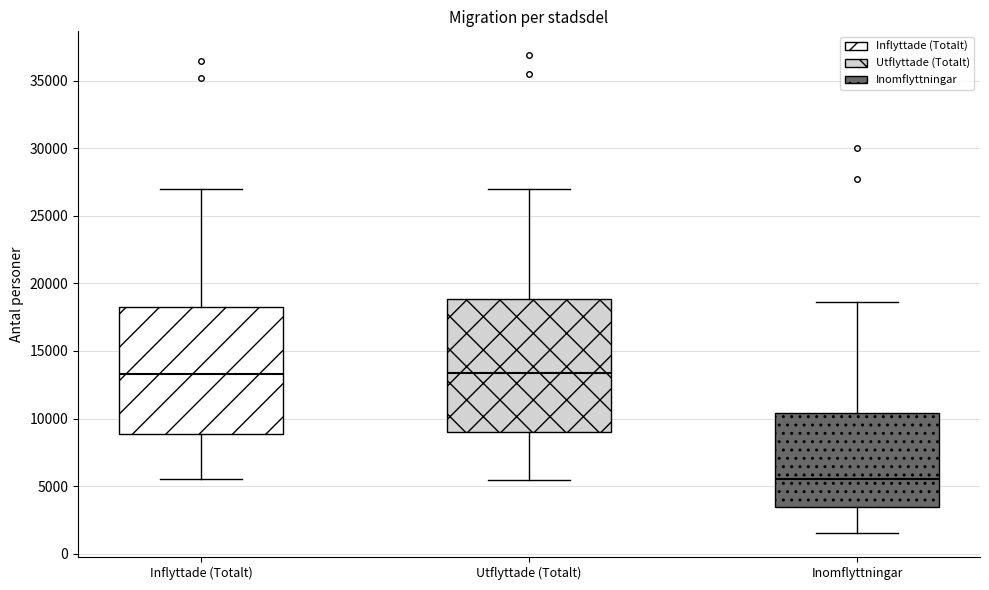

Reading left to right, read every box against the y-axis: the position of its median line, the range the box covers, and the ends of its whiskers. The values are not printed on the chart, so give them approximately, as read against the axis.

Inflyttade (Totalt): median 13500, box 9000 to 18500, whiskers 5500 to 27000
Utflyttade (Totalt): median 13500, box 9000 to 19000, whiskers 5500 to 27000
Inomflyttningar: median 5500, box 3500 to 10500, whiskers 1500 to 18500